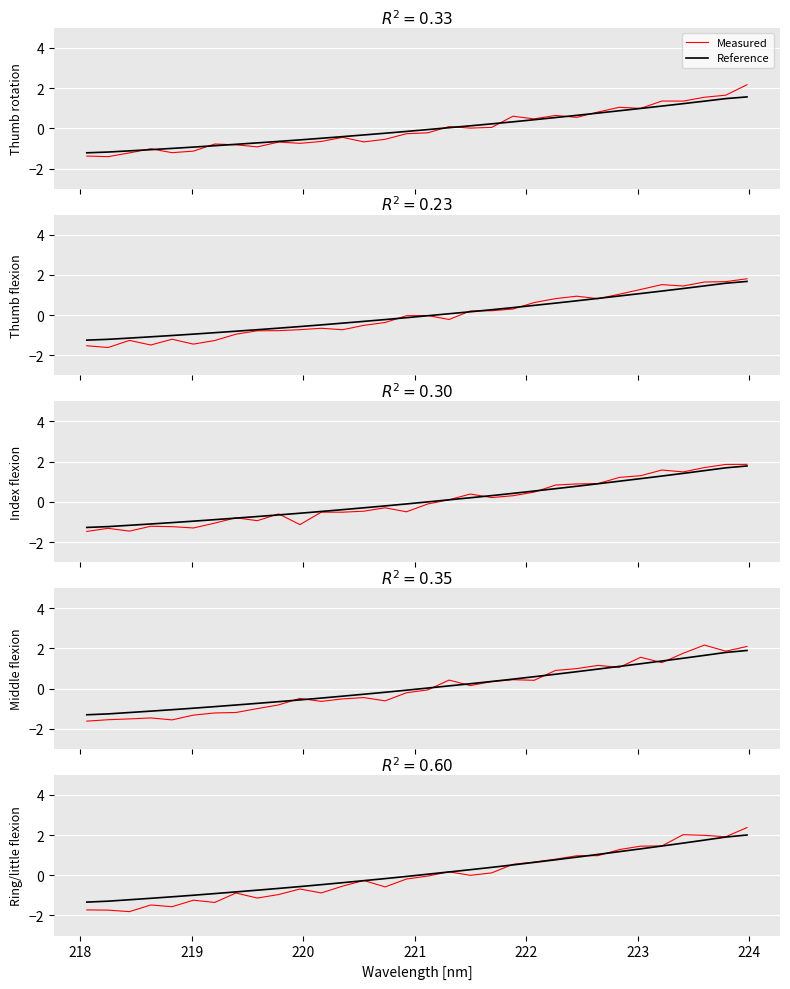

What are all the series names shown in the legend?

Measured, Reference